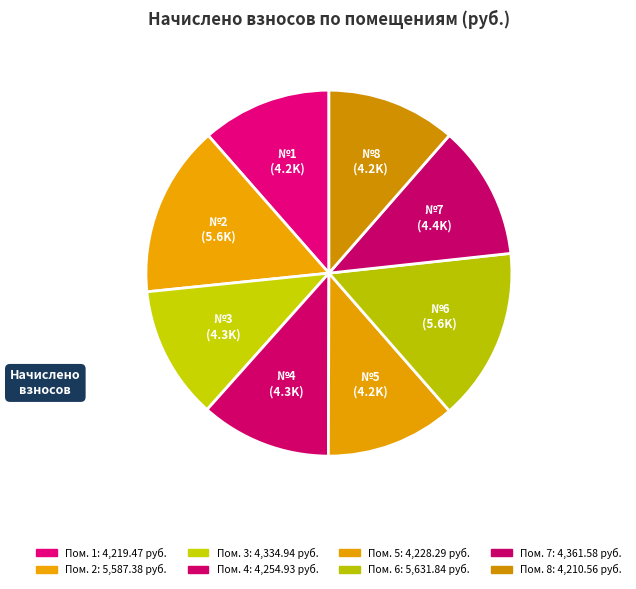

How many segments does this pie chart have?

8